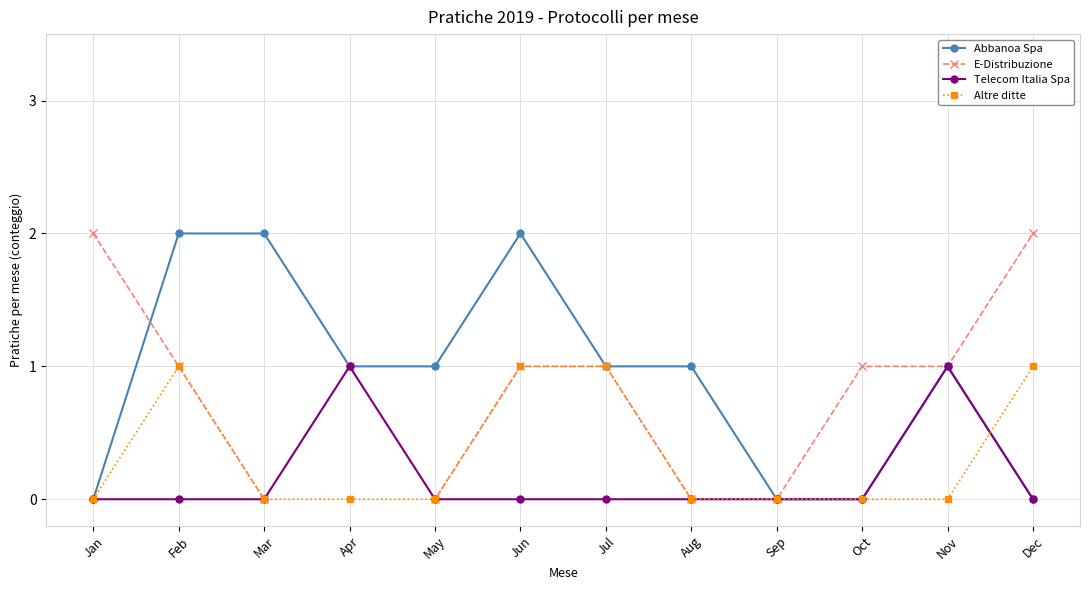

Which series changed the most between Mar and Aug?

Abbanoa Spa